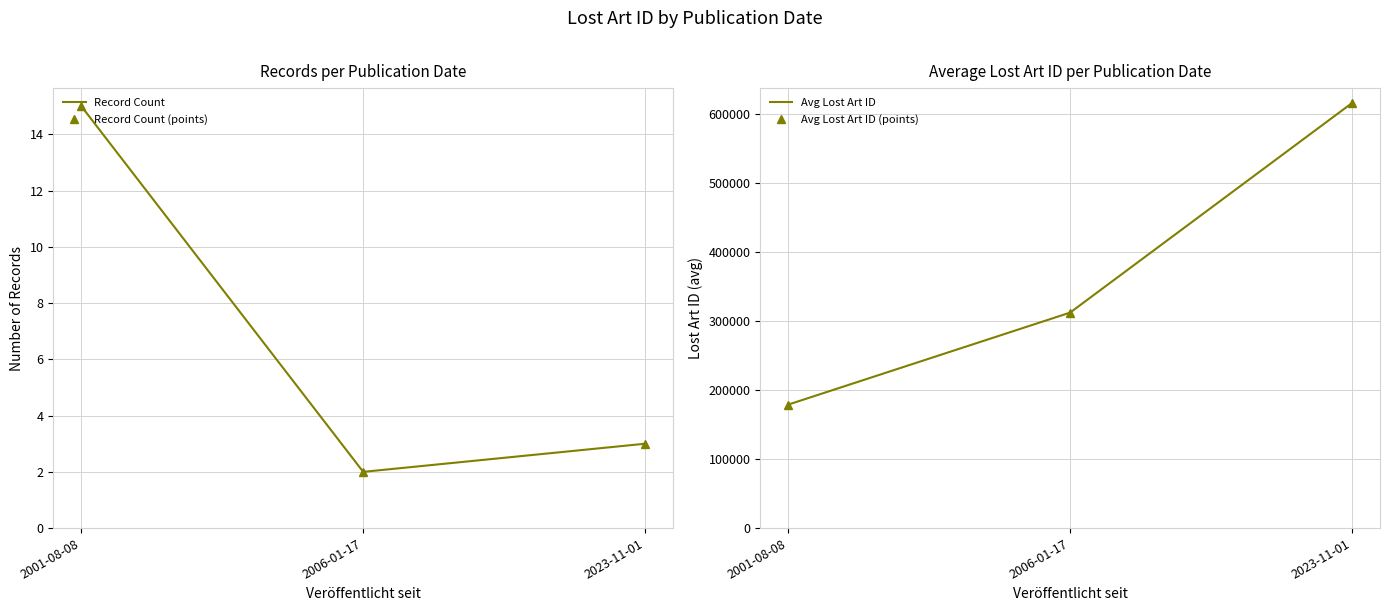

What is the approximate value of Record Count at 2001-08-08?

15.0